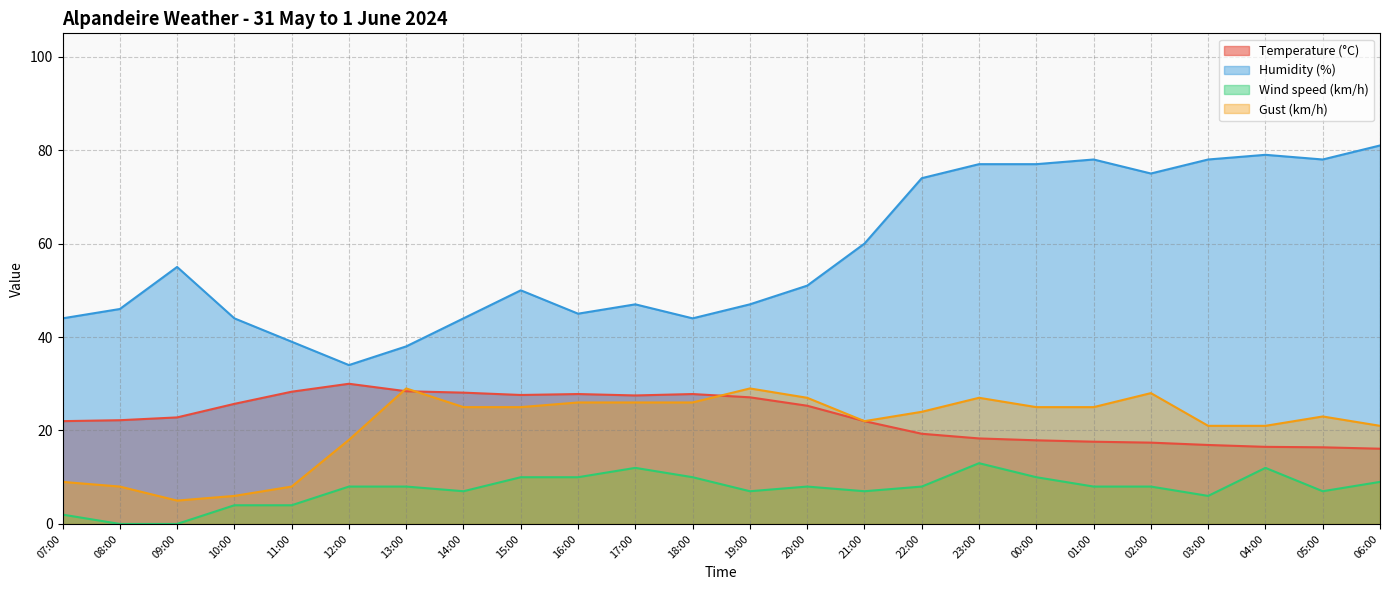

True or false: Temperature (°C) has more than 2 interior local peaks.

True